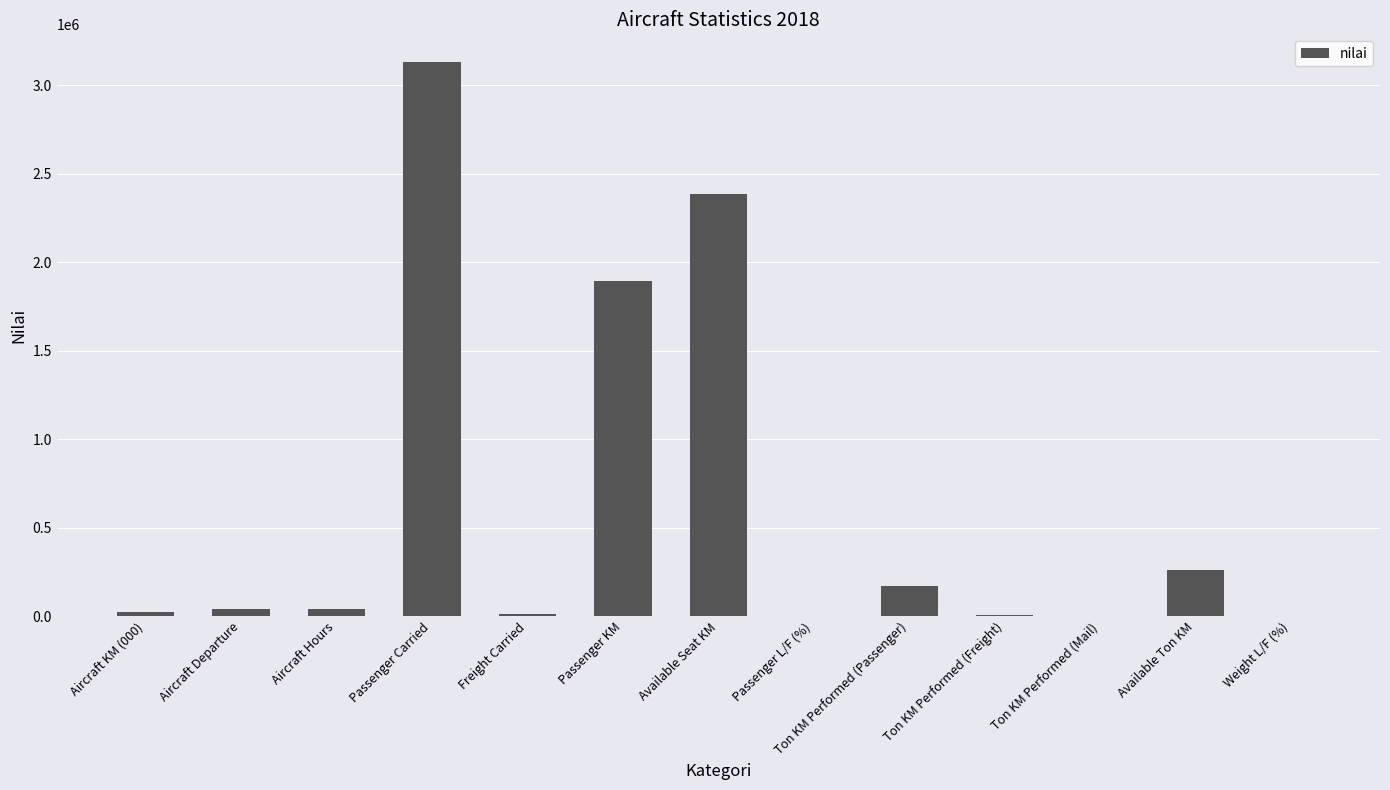

At which label is the value closest to 1565184?

Passenger KM